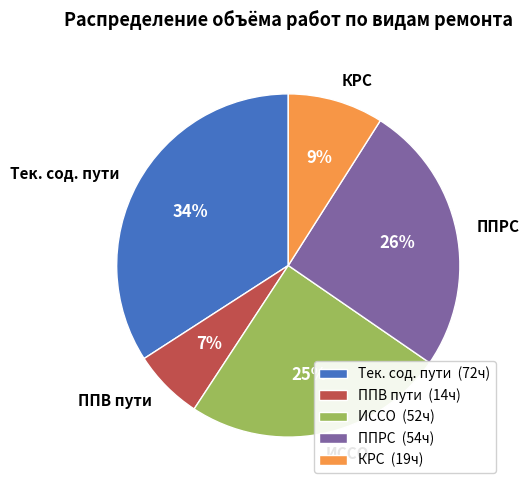

To the nearest percent, what percentage of the pie is Тек. сод. пути?

34%